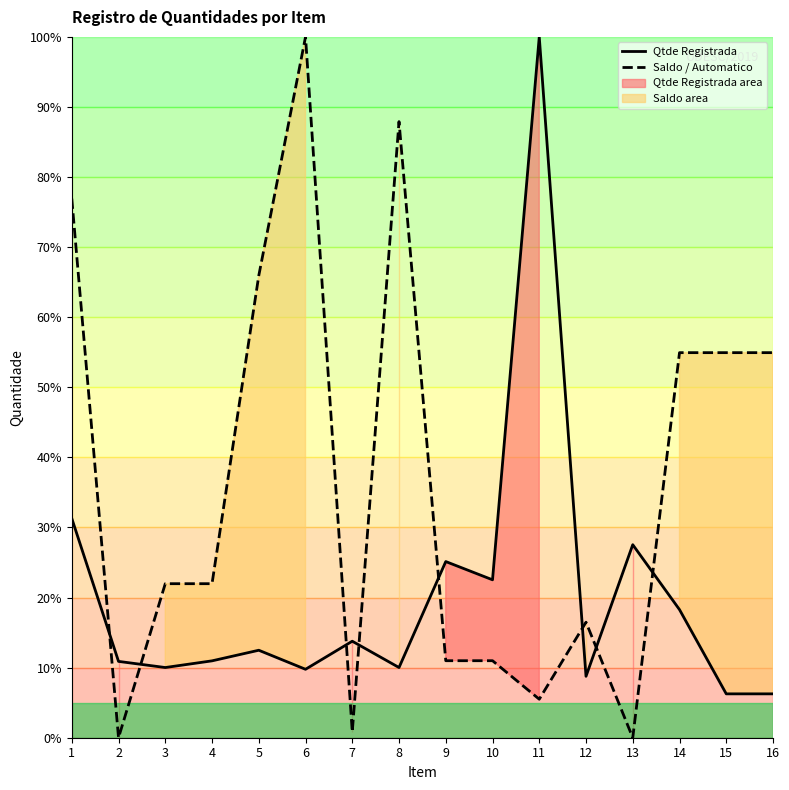

At which category does the chart reach its minimum across all series?

2